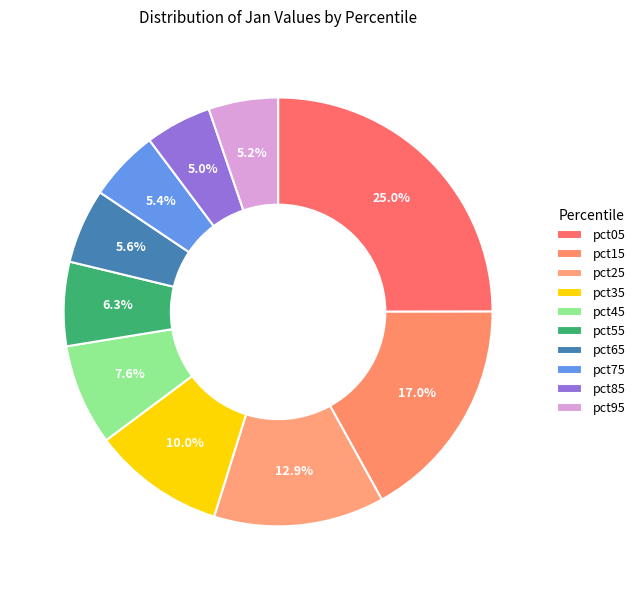

How many slices are in this pie chart?

10